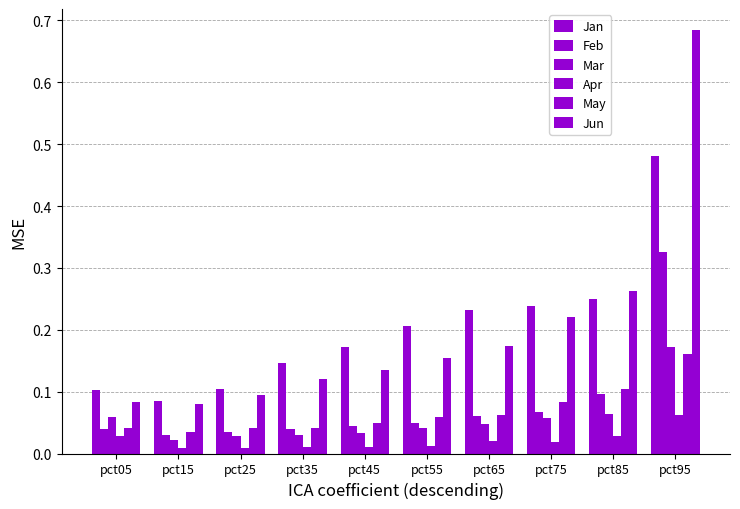

Is the value of Mar at pct85 greater than the value of Jan at pct85?

No